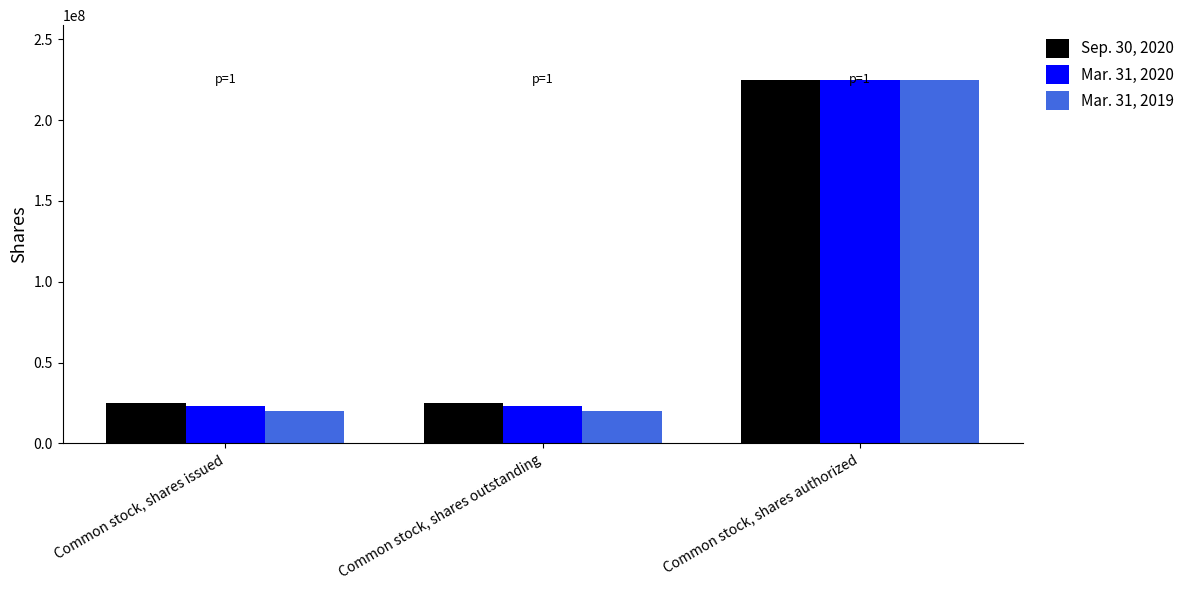

What are all the series names shown in the legend?

Sep. 30, 2020, Mar. 31, 2020, Mar. 31, 2019